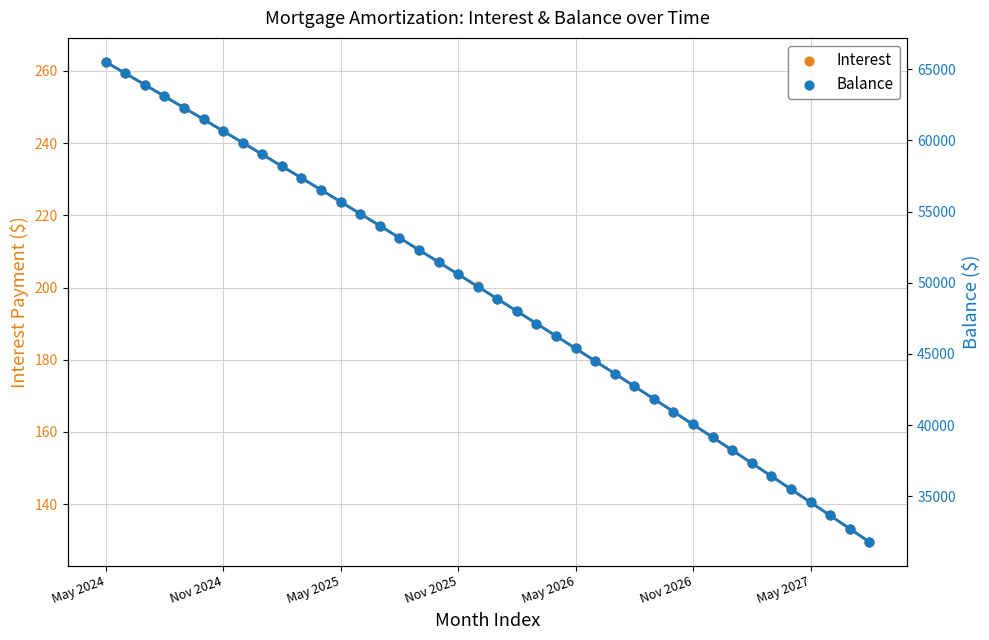

What are all the series names shown in the legend?

Interest, Balance